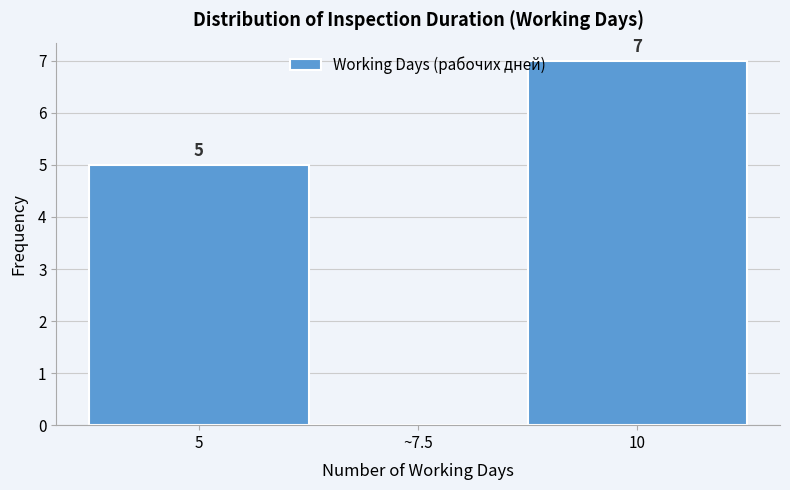

Reading left to right, transcribe all the data shown in this chart.

5=5	~7.5=0	10=7